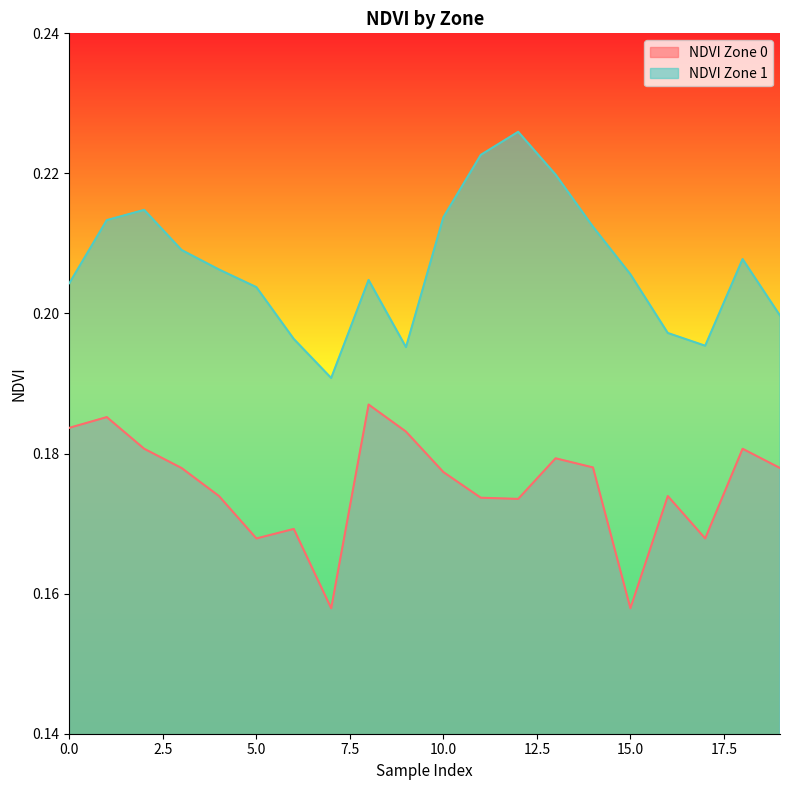

Where is NDVI Zone 0 nearest to the value 0?

7